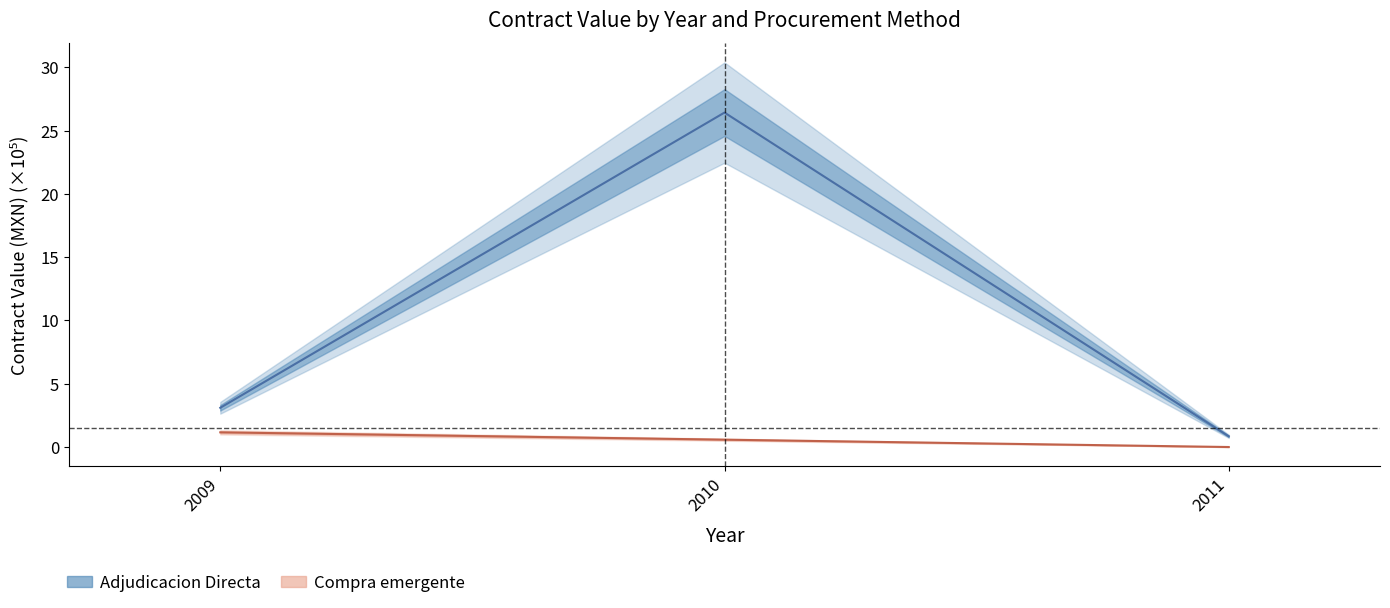

What is the minimum value for Adjudicacion Directa?

0.8